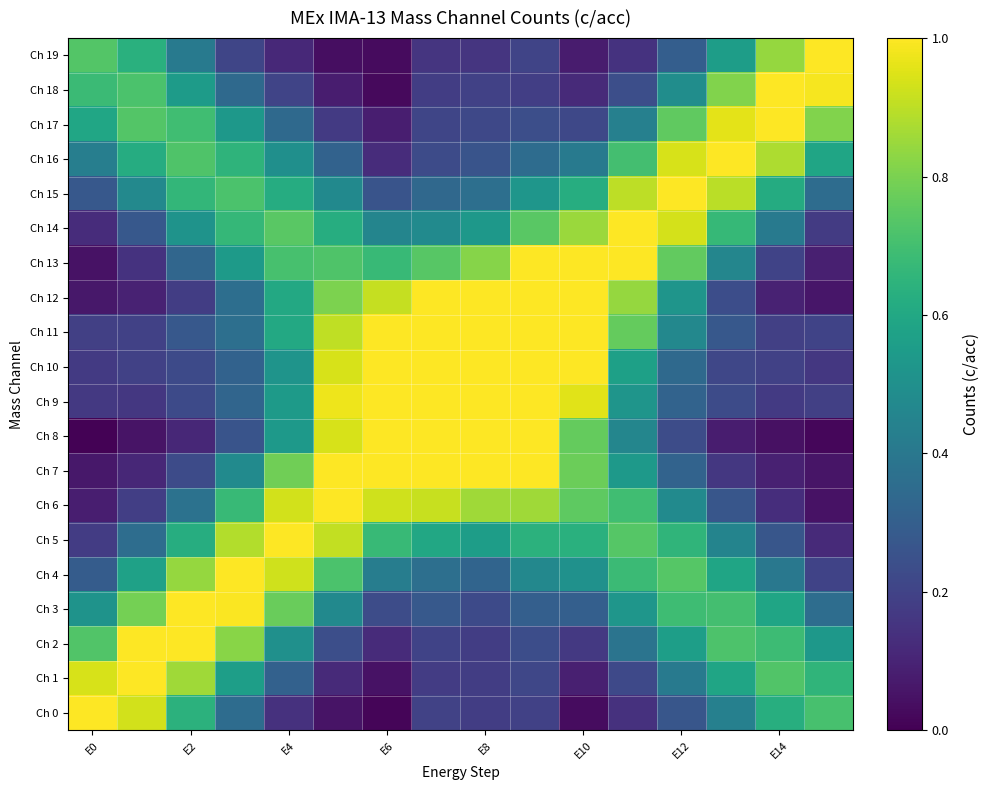

What is the greatest value displayed?

1.0